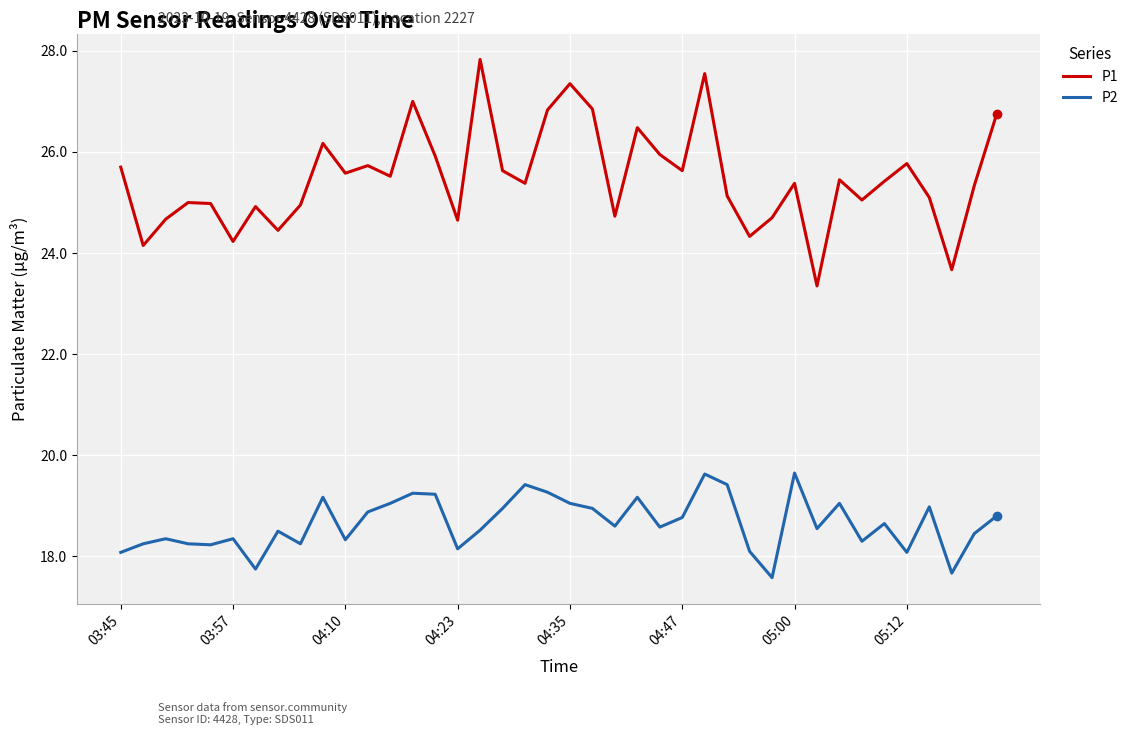

What is the sum of all P1 values?

1019.3